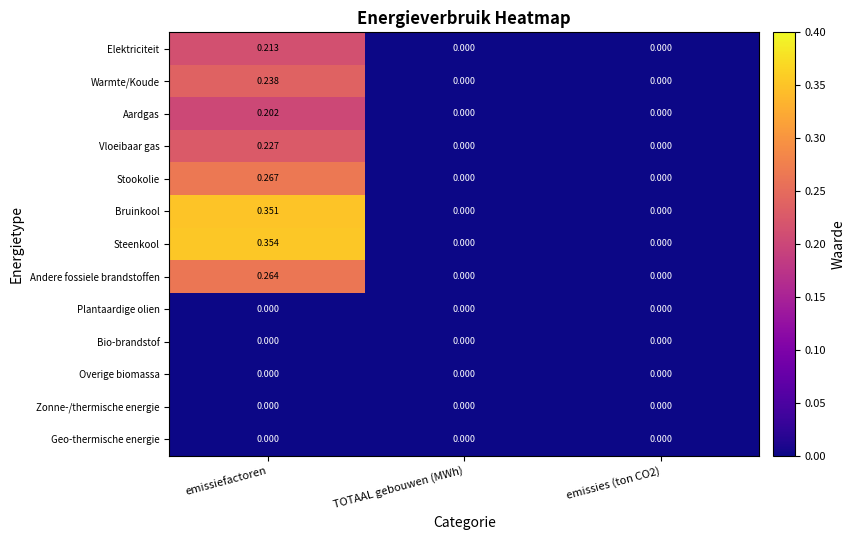

Which series has the largest total across all categories?

Steenkool